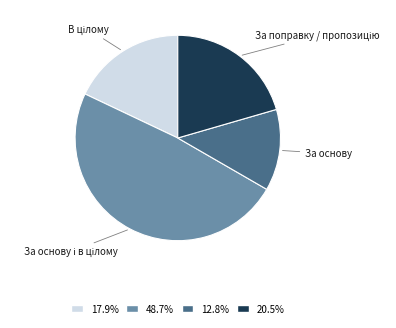

How many slices are in this pie chart?

4